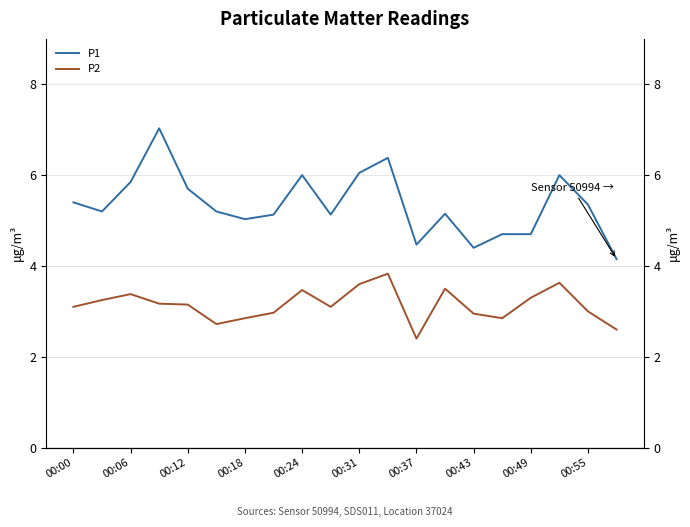

Which series has the largest range (max minus min)?

P1